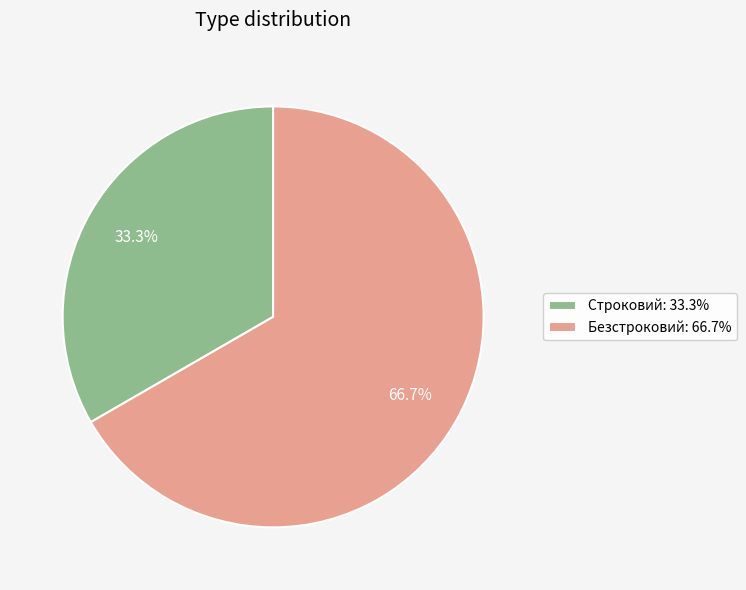

To the nearest percent, what percentage of the pie is Безстроковий?

67%